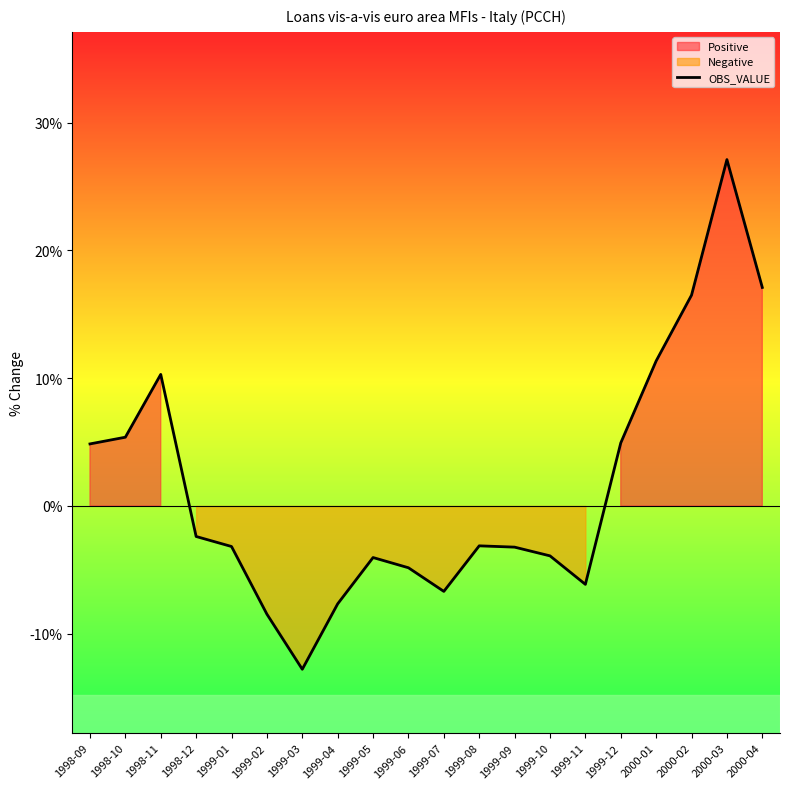

The chart shows a value of -0.6 at 1999-08. True or false?

False